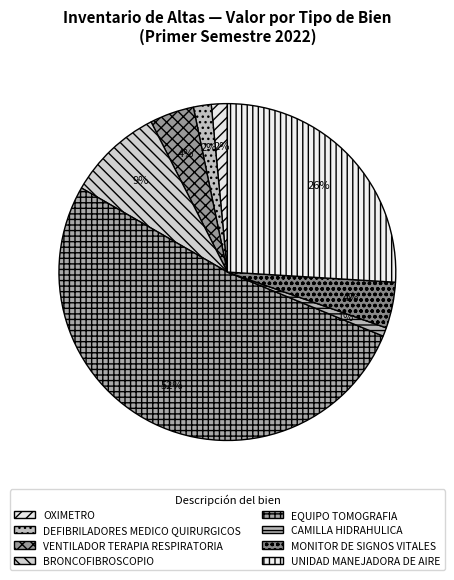

To the nearest percent, what is the combined percentage of EQUIPO TOMOGRAFIA and DEFIBRILADORES MEDICO QUIRURGICOS?

54%